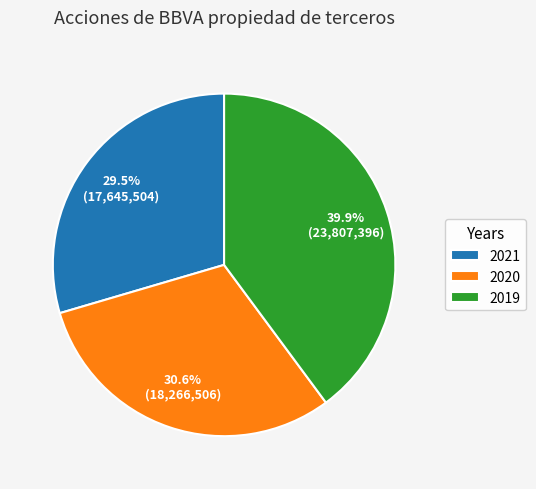

What portion of the pie excludes 2021?

70.5%